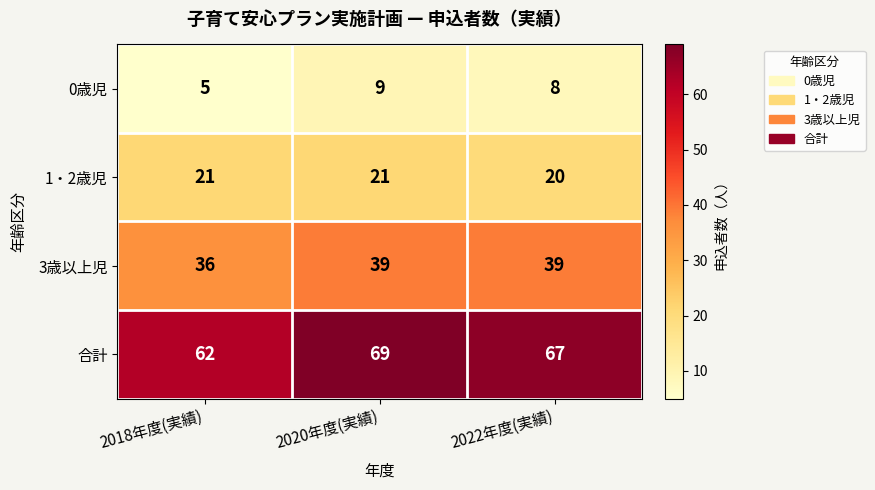

True or false: 3歳以上児 has a value of 12 at 2020年度(実績).

False